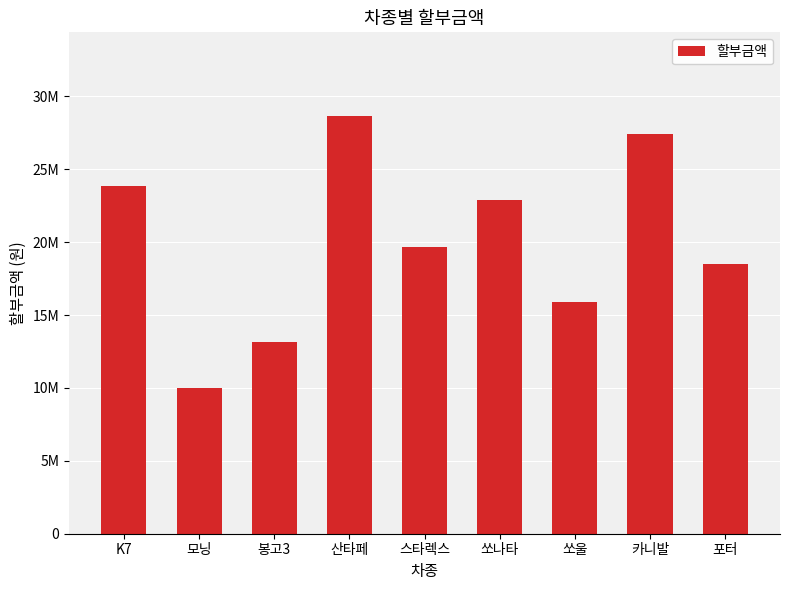

What is the smallest value displayed?

9962000.0